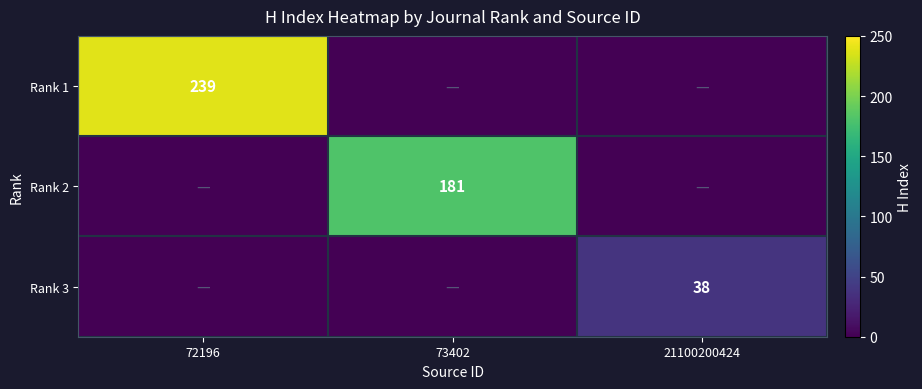

True or false: Rank 2 has a value of 181 at 73402.

True